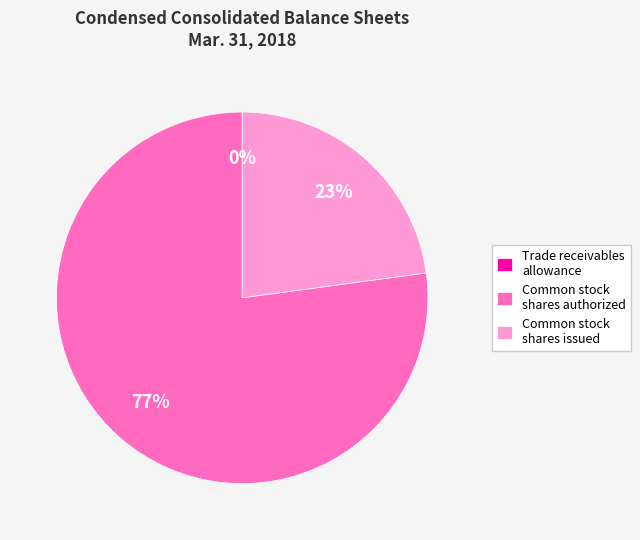

Which category accounts for the majority?

Common stock shares authorized